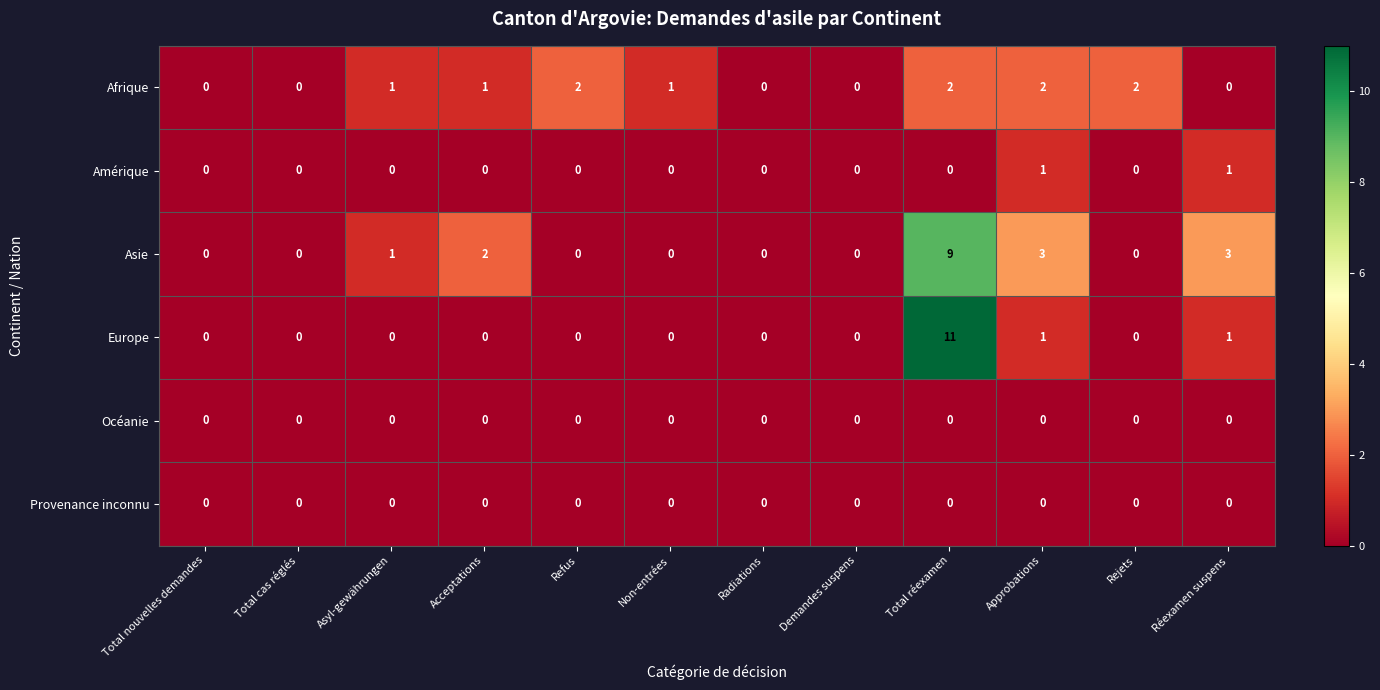

Which series changed the most between Total cas réglés and Approbations?

Asie